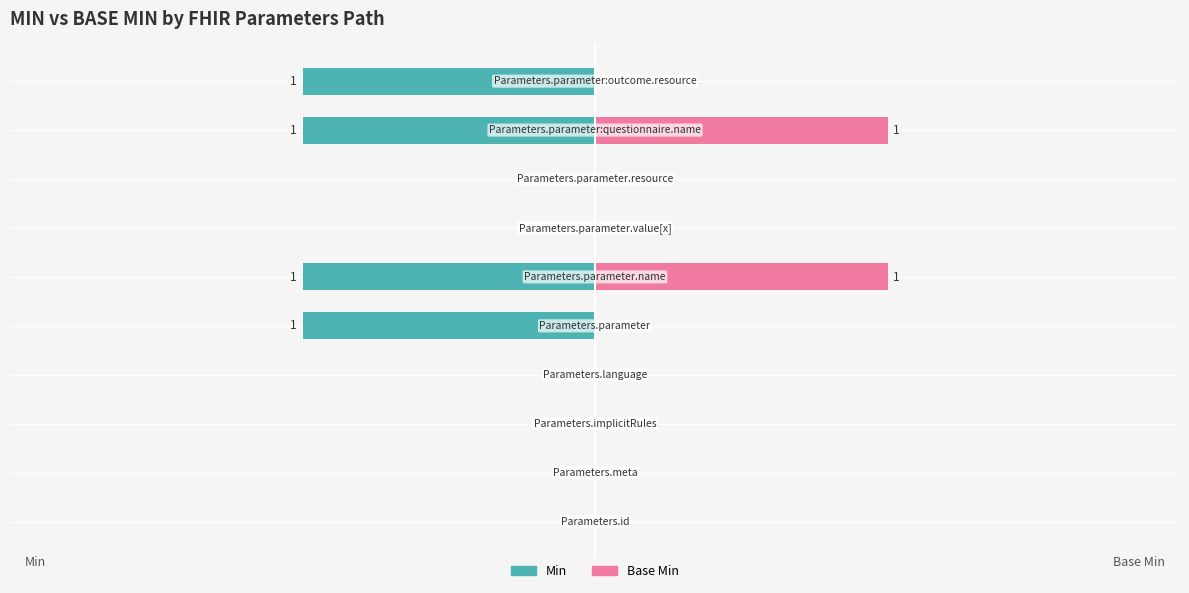

At 6, list the series in order from largest to smallest.

Min, Base Min